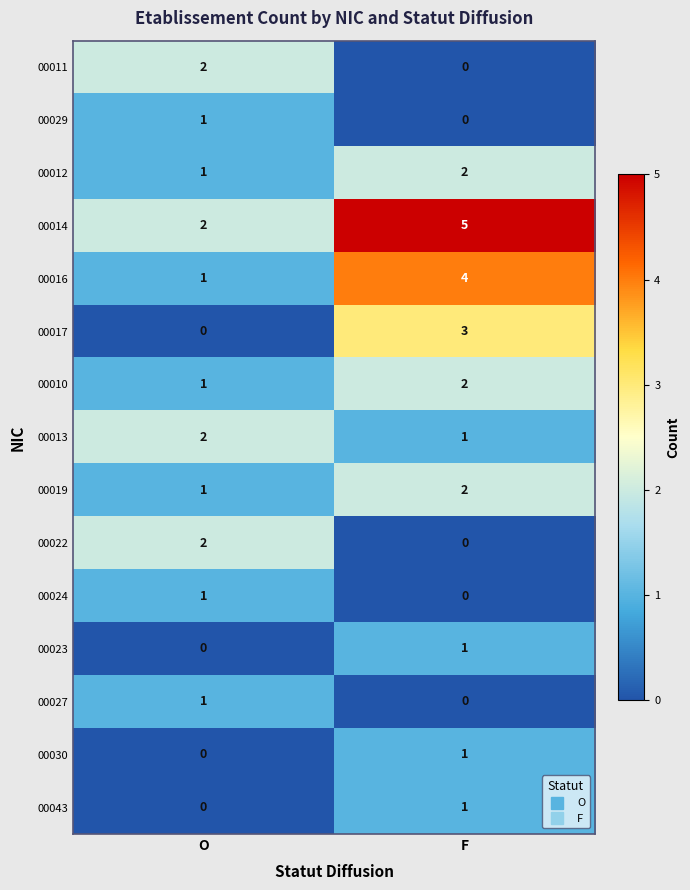

Rank the categories by 00011 value from lowest to highest.

F, O